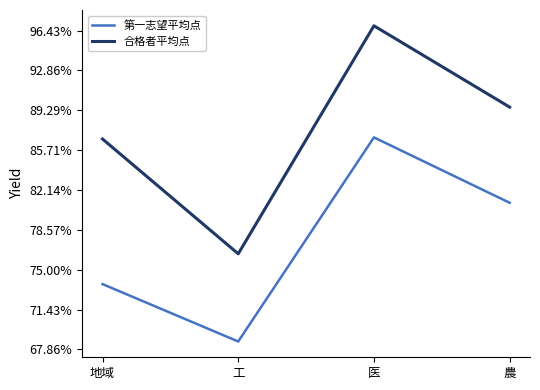

Is this an area chart (filled region under the line)?

No